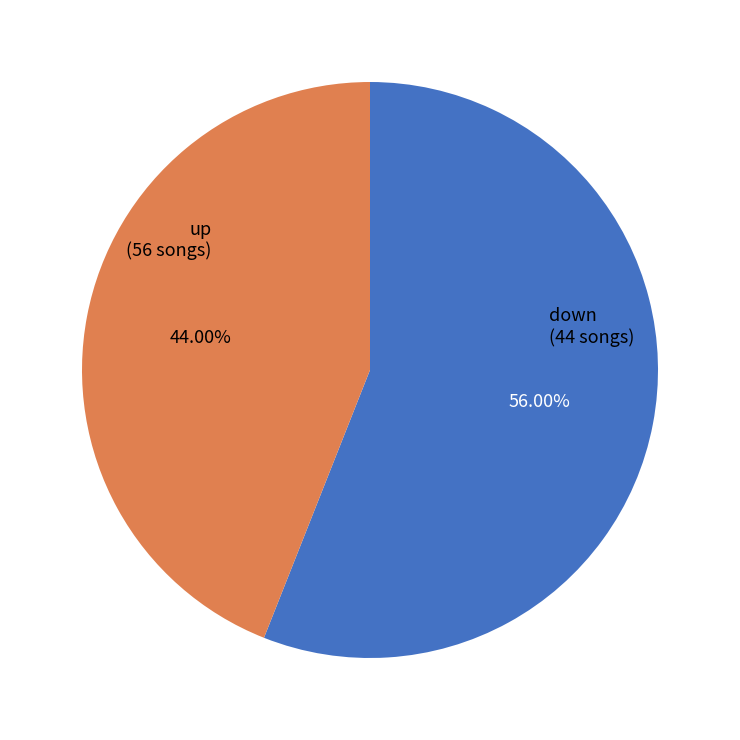

Is it true that down is 37% of the pie?

False